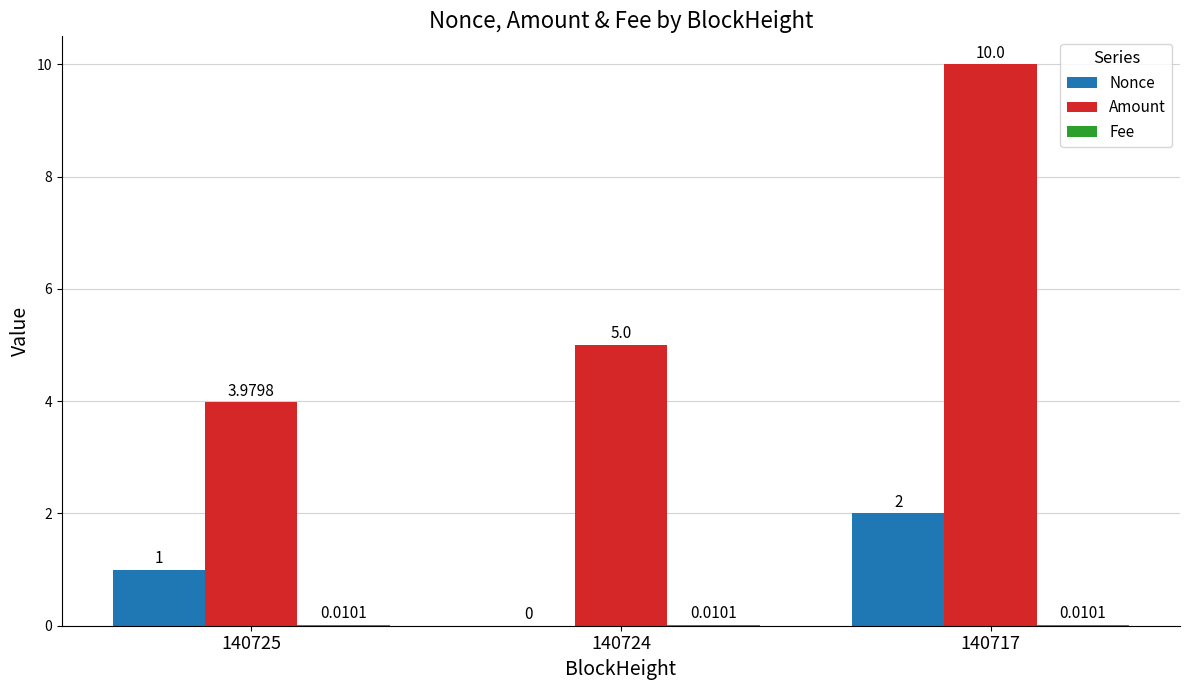

The Amount series shows 3.4 at 140724. True or false?

False